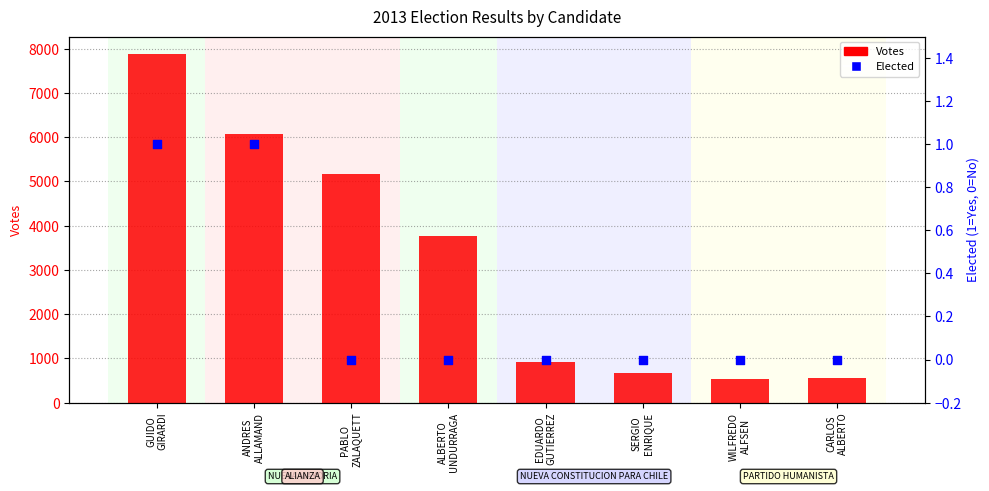

Is the value of Elected at WILFREDO
ALFSEN greater than the value of Votes at WILFREDO
ALFSEN?

No